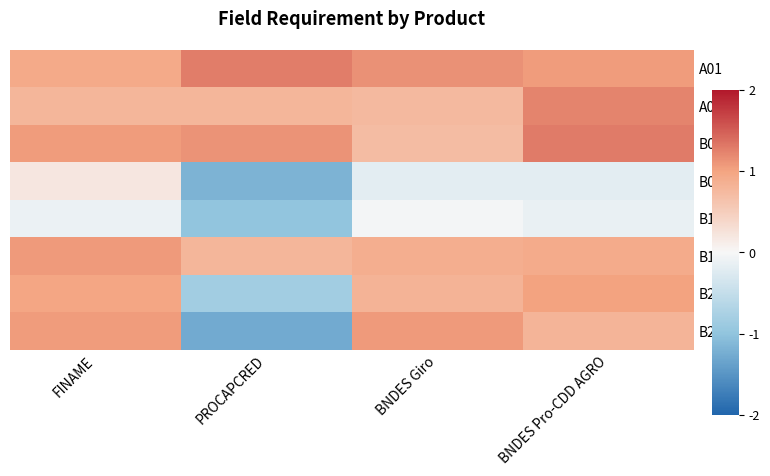

What is the difference between the highest and lowest values at BNDES Giro?

1.3